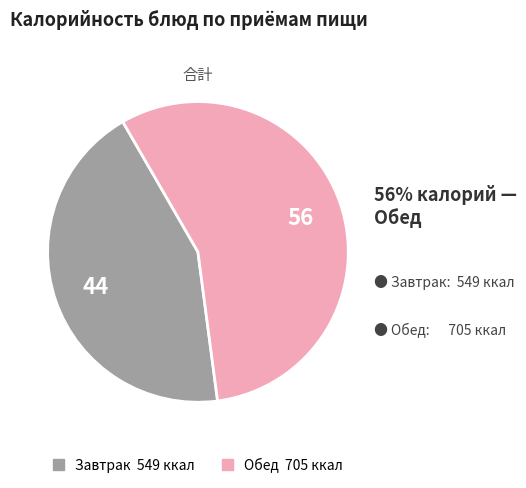

Is there a majority slice in this chart?

Yes